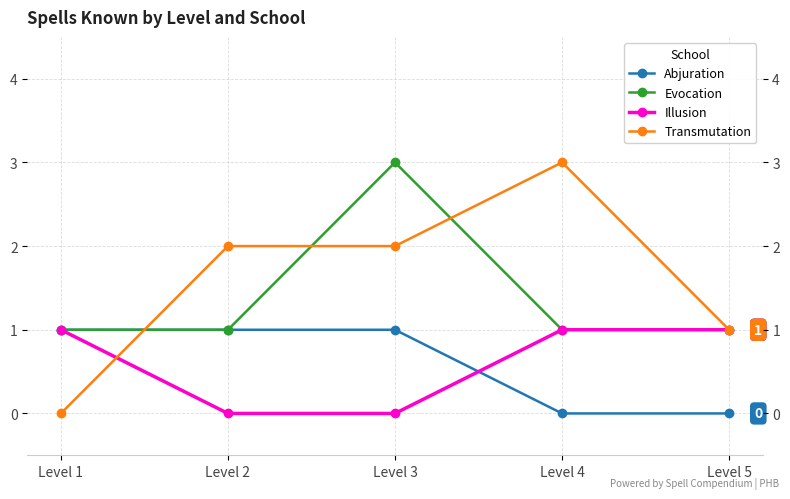

True or false: Evocation has a value of 0 at Level 4.

False